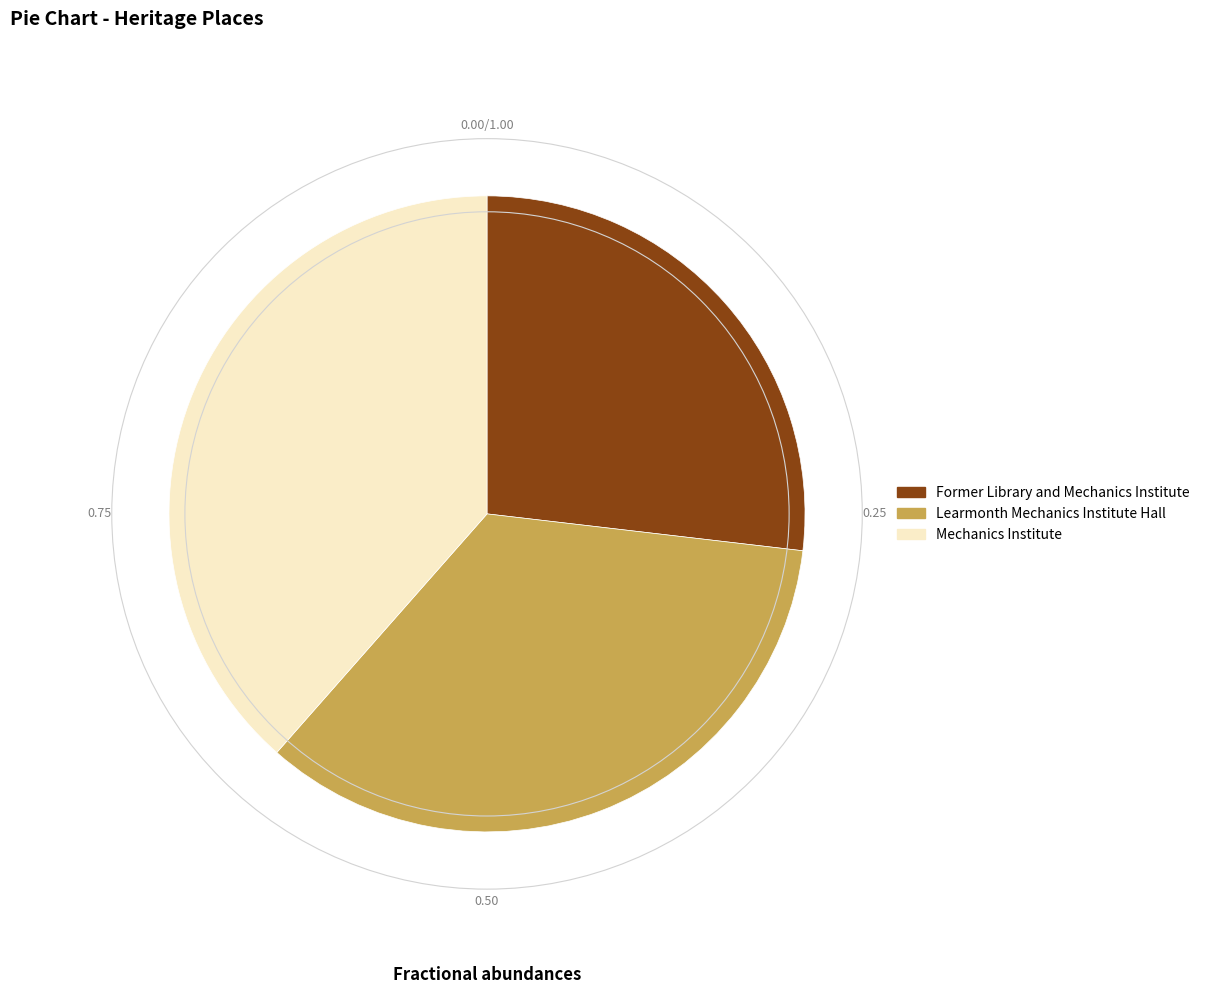

The Former Library and Mechanics Institute slice represents 27% of the pie. True or false?

True